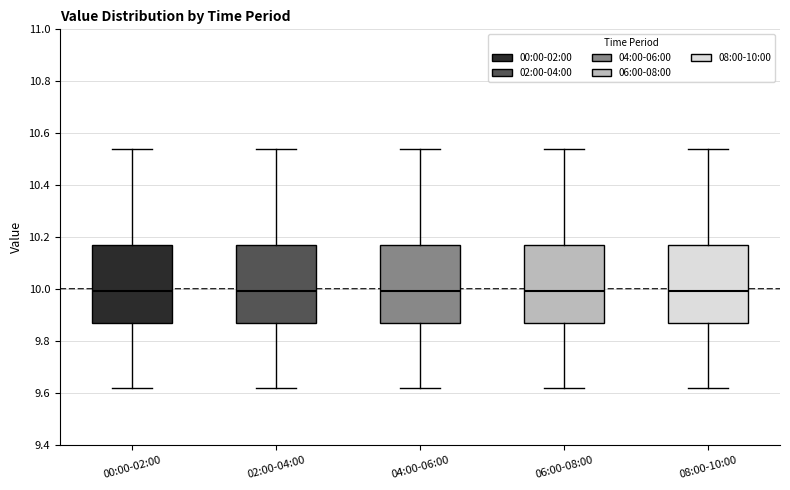

Reading left to right, transcribe this box plot: for each box, give where its median line is, the range the box spans, and where its two whiskers end, as read against the y-axis. The values are not printed on the chart, so give them approximately, as read against the axis.

00:00-02:00: median 10.00, box 9.88 to 10.18, whiskers 9.62 to 10.54
02:00-04:00: median 10.00, box 9.88 to 10.18, whiskers 9.62 to 10.54
04:00-06:00: median 10.00, box 9.88 to 10.18, whiskers 9.62 to 10.54
06:00-08:00: median 10.00, box 9.88 to 10.18, whiskers 9.62 to 10.54
08:00-10:00: median 10.00, box 9.88 to 10.18, whiskers 9.62 to 10.54